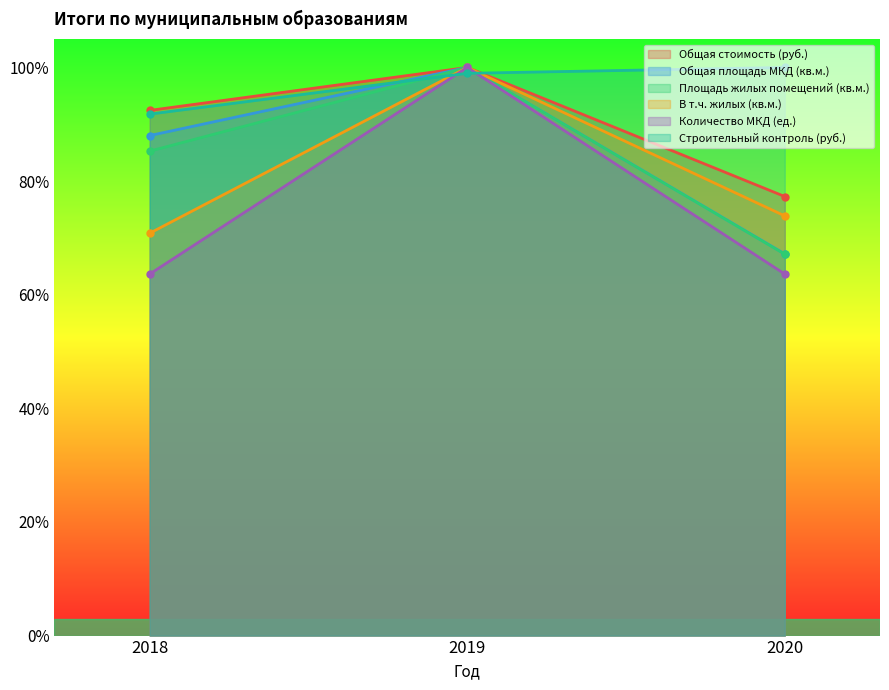

What is the maximum value for Общая площадь МКД (кв.м.)?

1.0